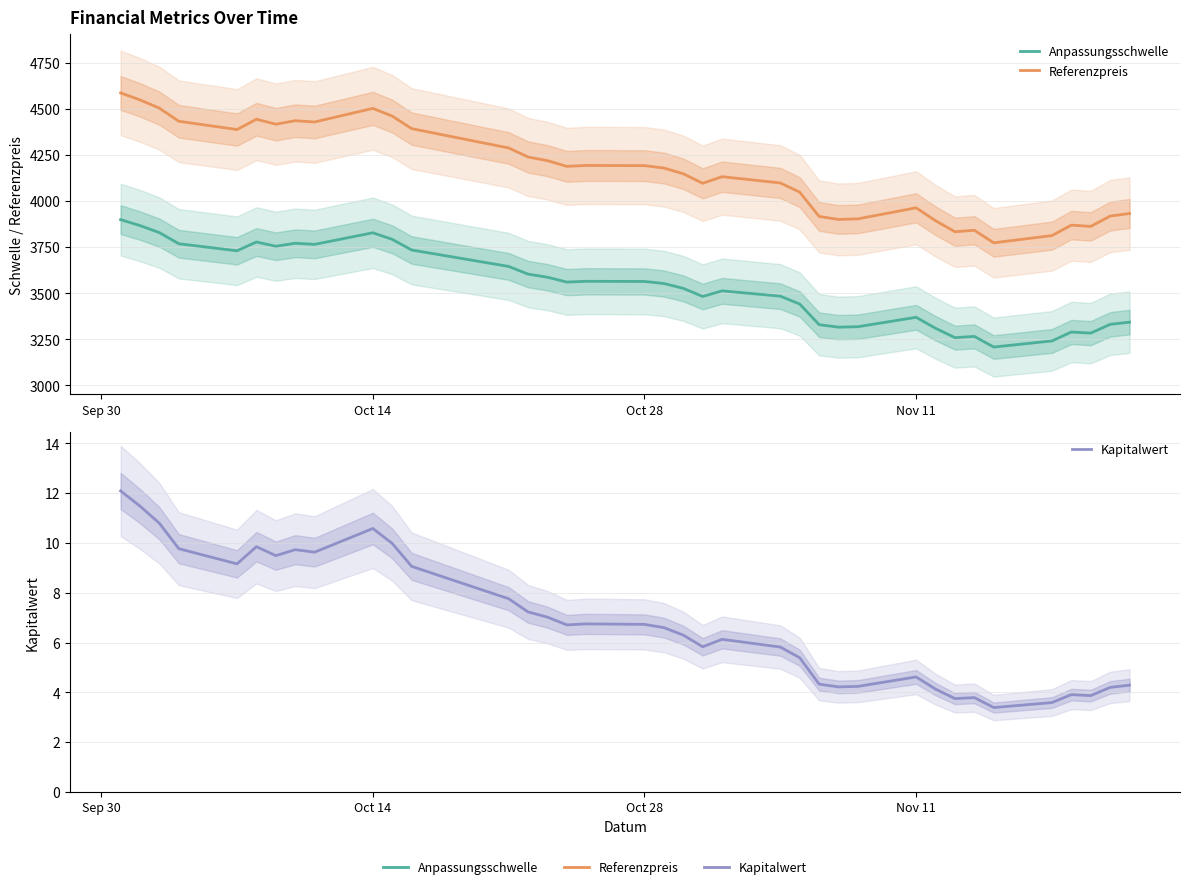

Which series has the largest total across all categories?

Referenzpreis